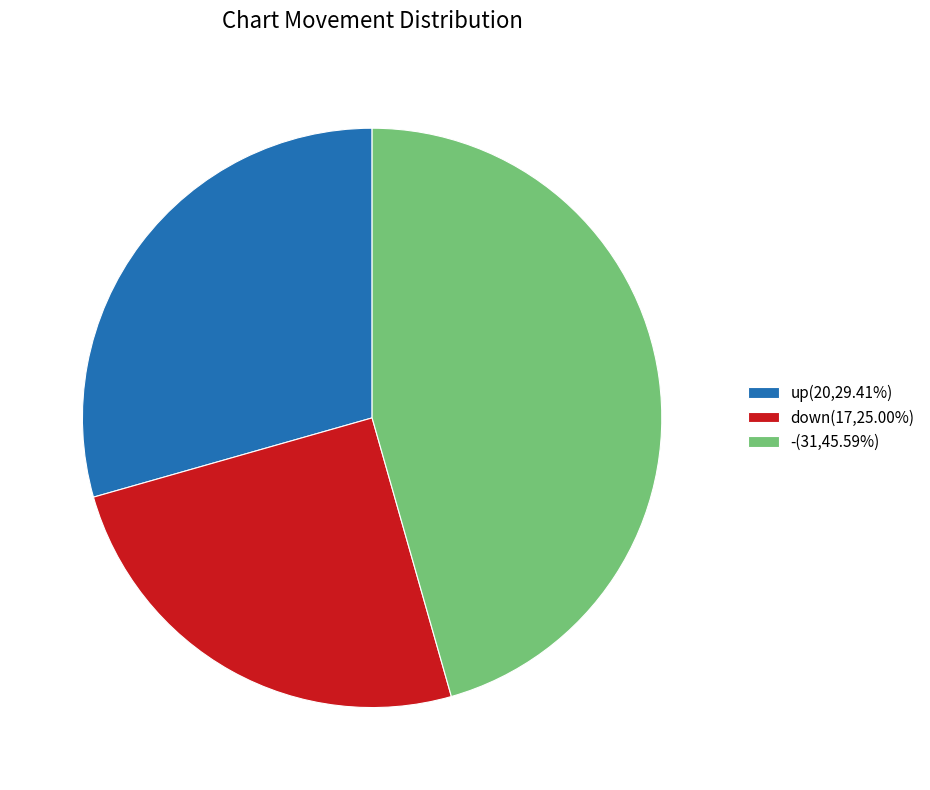

Does - account for over 50% of the chart?

No